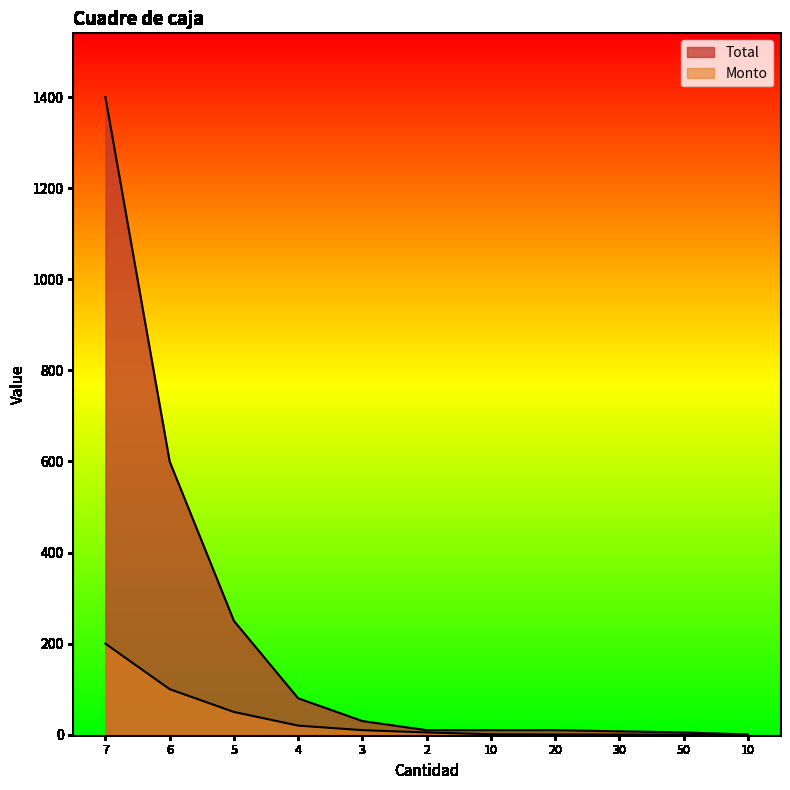

Reading right to left, list all the values displayed in this chart.

Total: 10=0.5	50=5.0	30=7.5	20=10.0	10=10.0	2=10.0	3=30.0	4=80.0	5=250.0	6=600.0	7=1400.0
Monto: 10=0.1	50=0.1	30=0.2	20=0.5	10=1.0	2=5.0	3=10.0	4=20.0	5=50.0	6=100.0	7=200.0